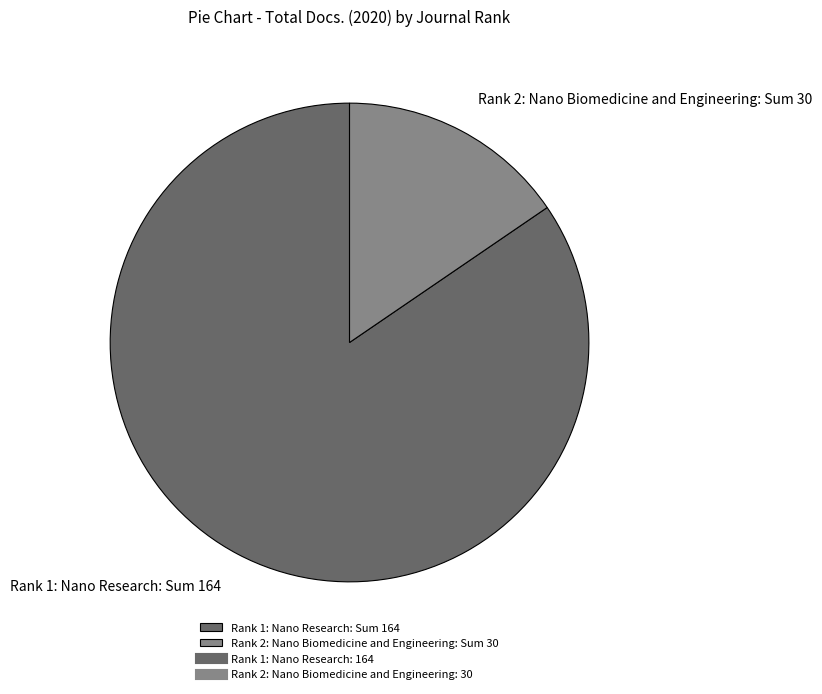

Is there any slice that represents more than half of the pie?

Yes